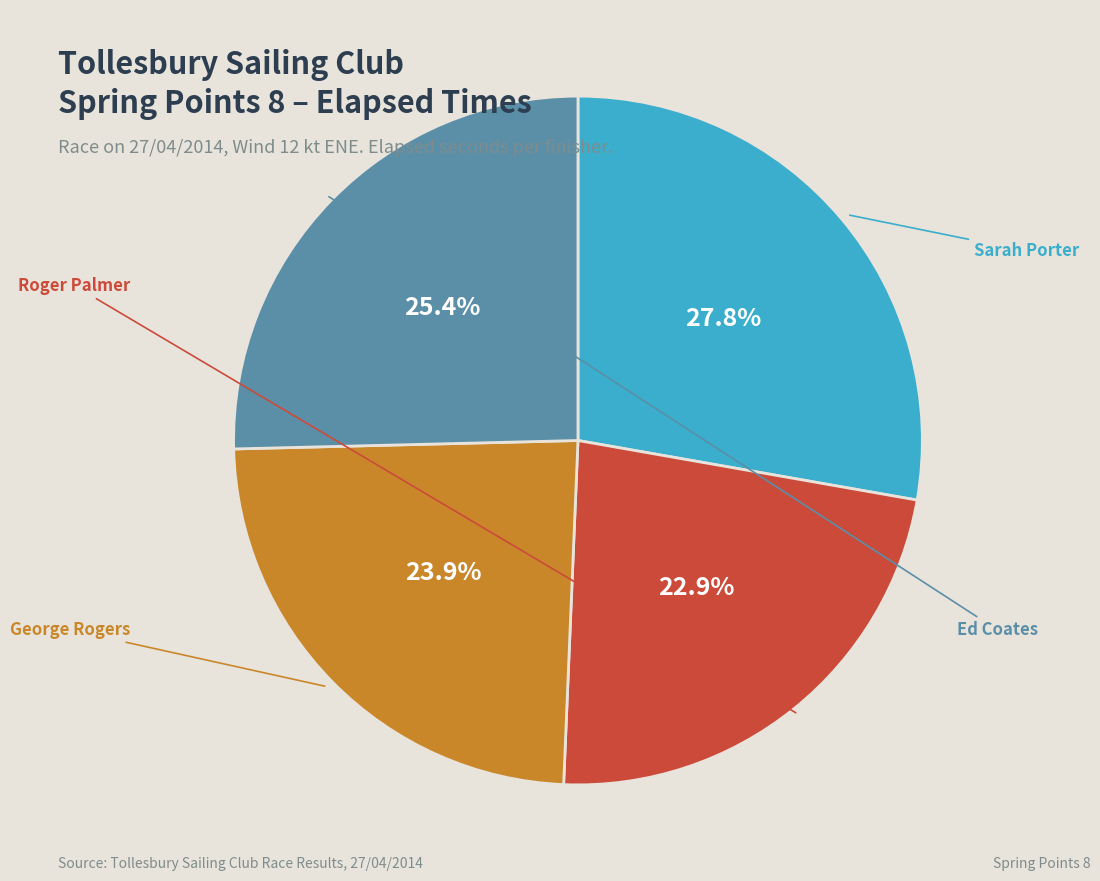

Which has a higher value, Sarah Porter or Ed Coates?

Sarah Porter